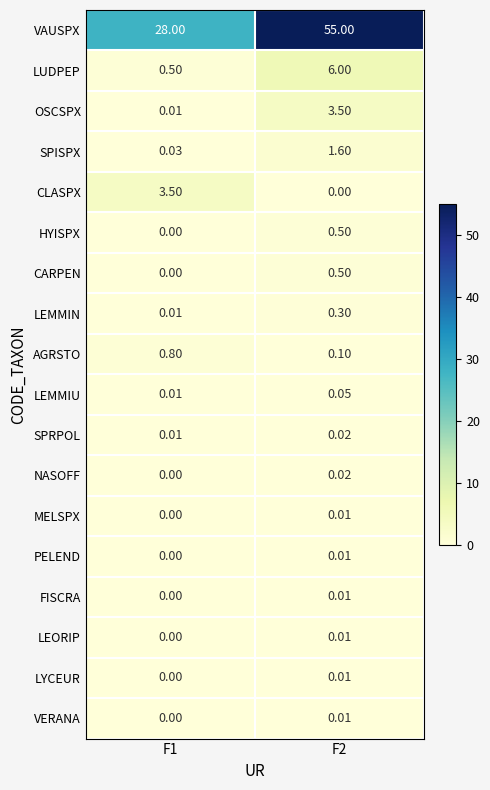

Is the value of SPISPX at F2 greater than the value of LEORIP at F2?

Yes